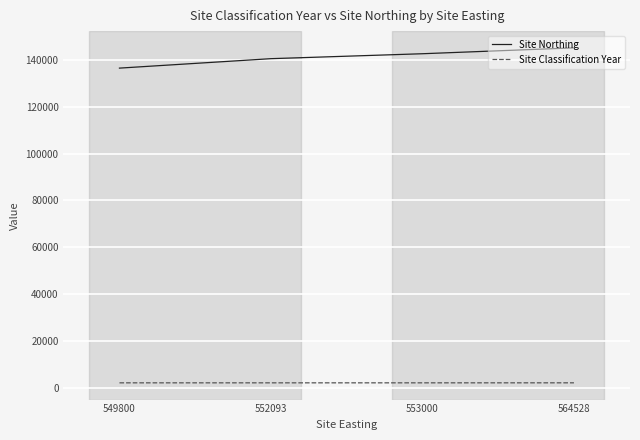

Count the Site Northing values in the range 140639 to 145262.

3